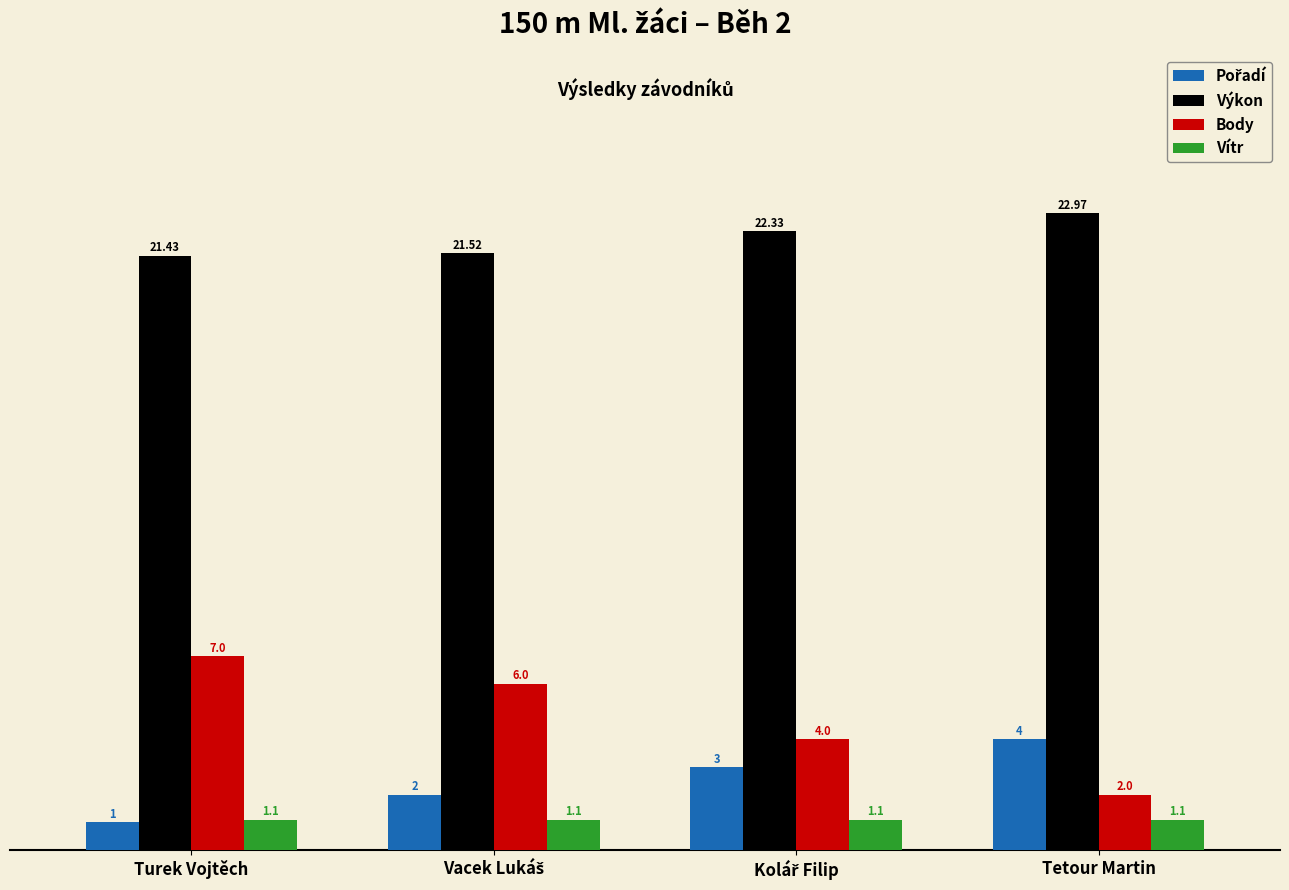

What is the spread (max minus min) of values at Turek Vojtěch?

20.4